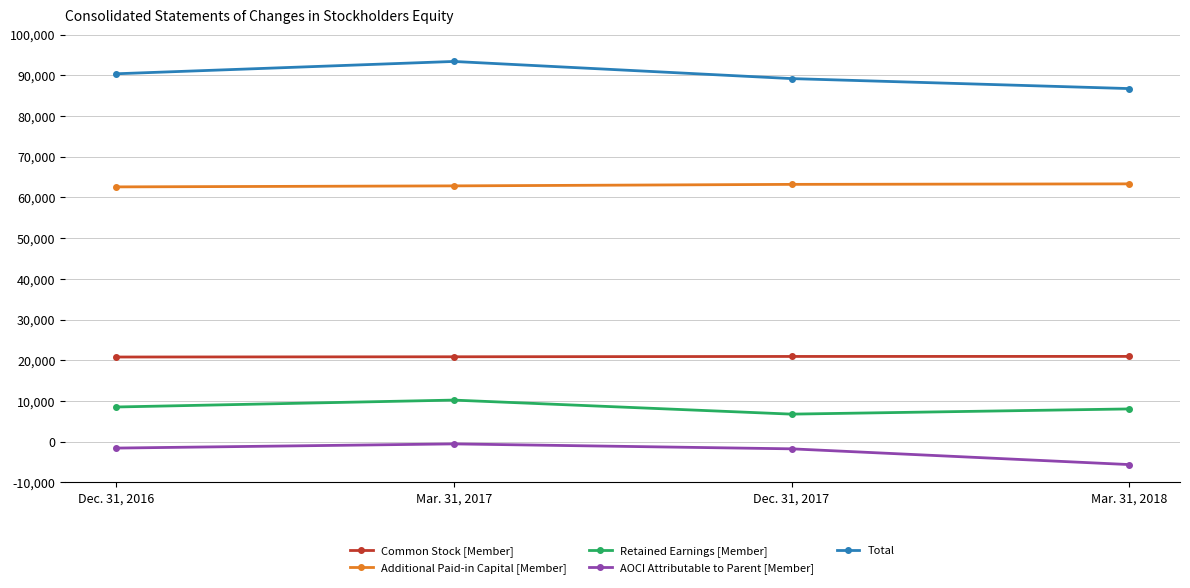

The value of Total at Dec. 31, 2017 is 42862. True or false?

False